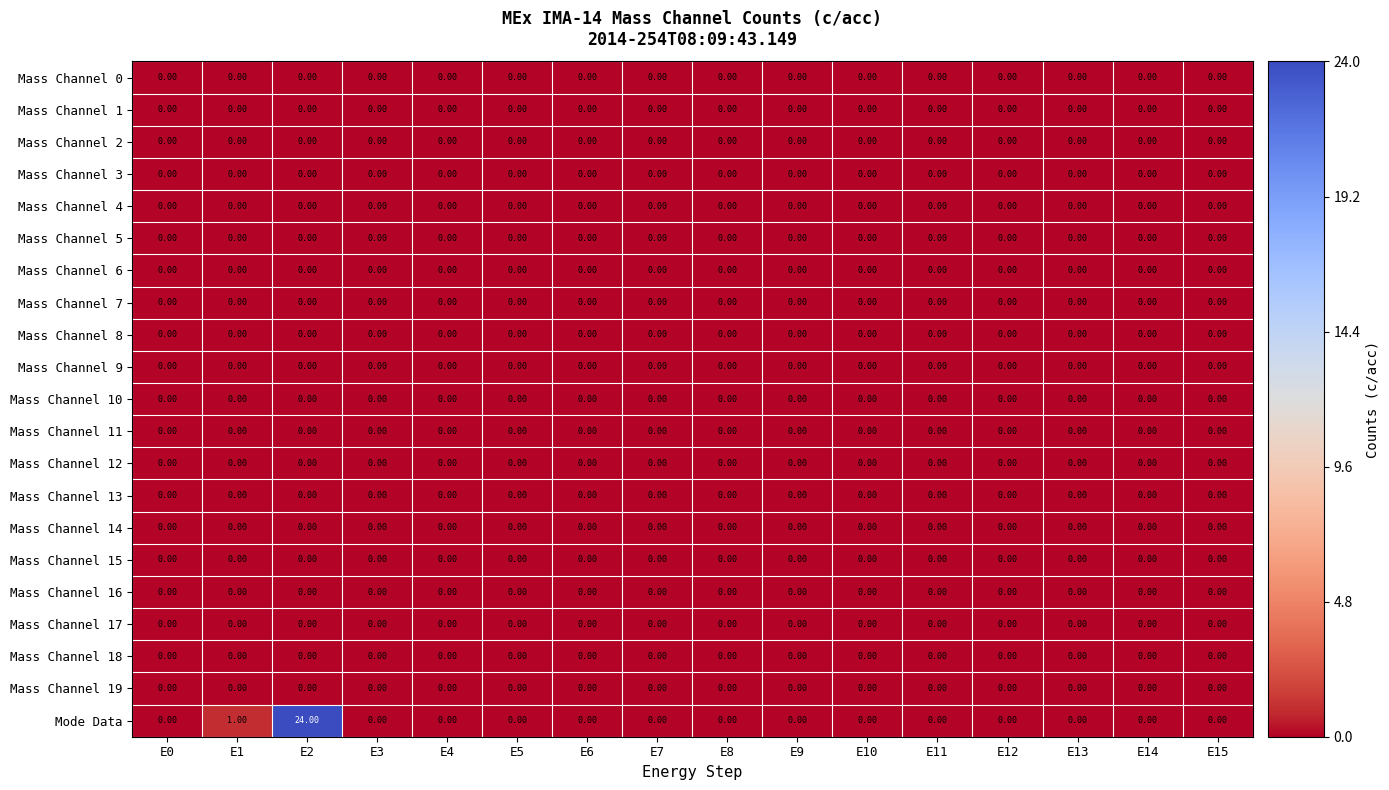

At which category is the sum across all series the highest?

E2